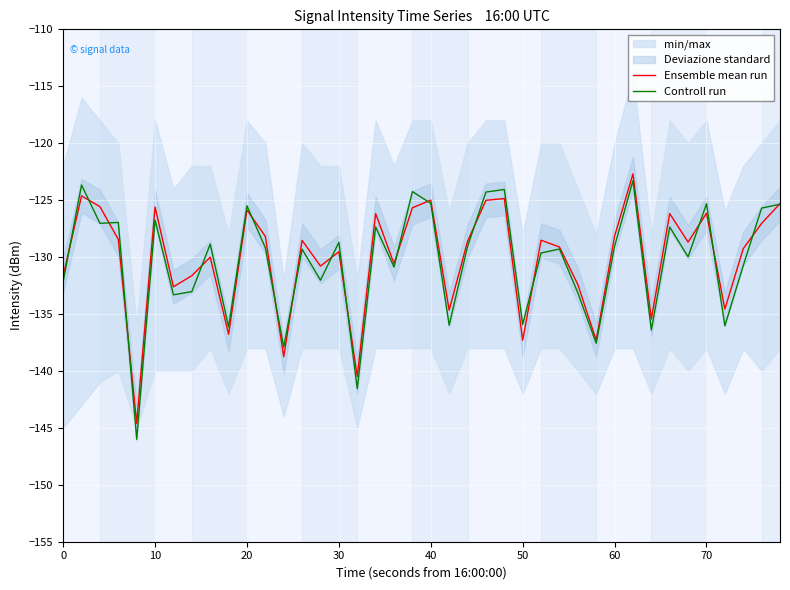

What is the difference between the maximum and second lowest values in the Ensemble mean run series?

17.8